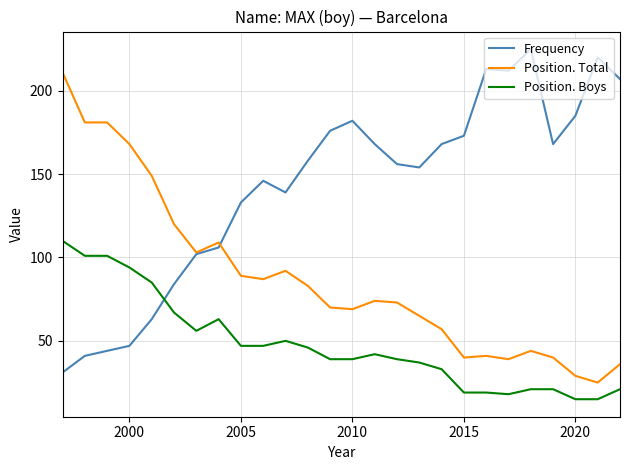

True or false: Position. Boys and Position. Total intersect in this chart.

False